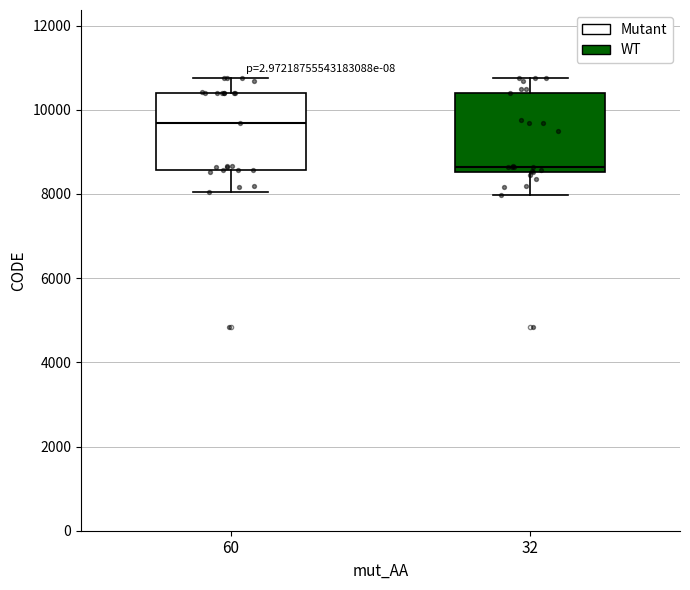

Which box has the highest median line?

60